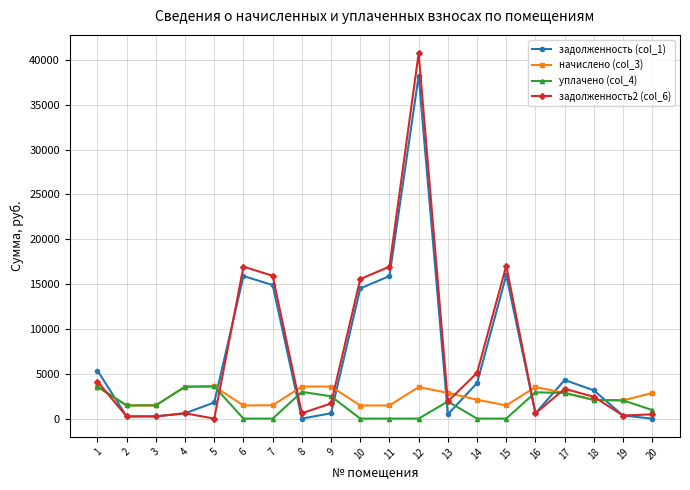

Does the chart have visible grid lines?

Yes